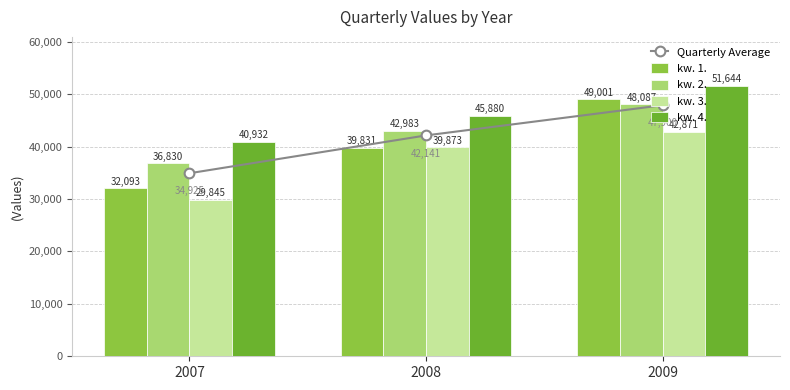

Between 2007 and 2009, which is larger?

2009